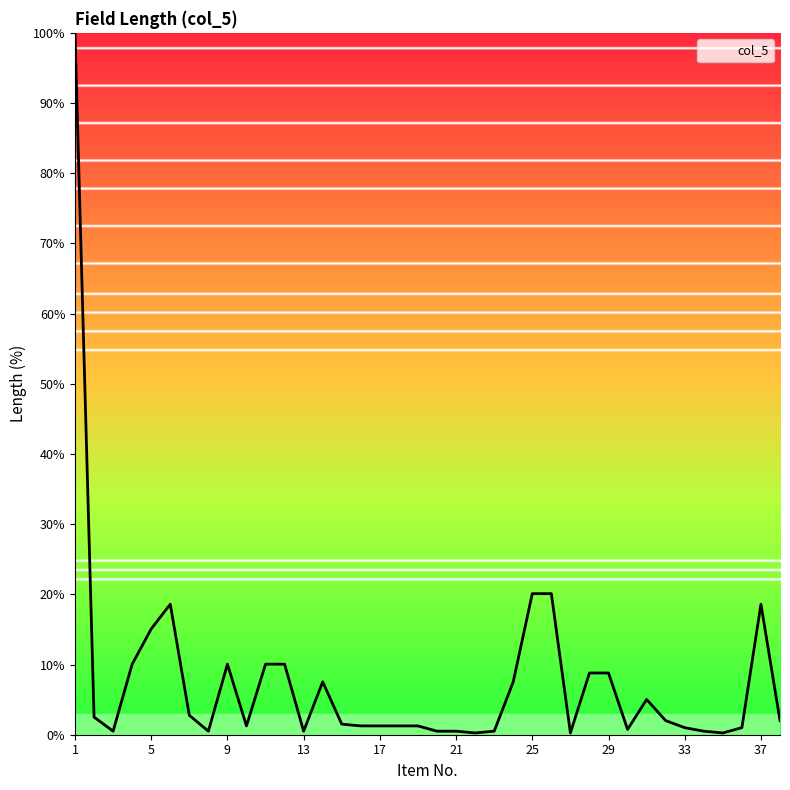

What is the maximum value shown in the chart?

100.0